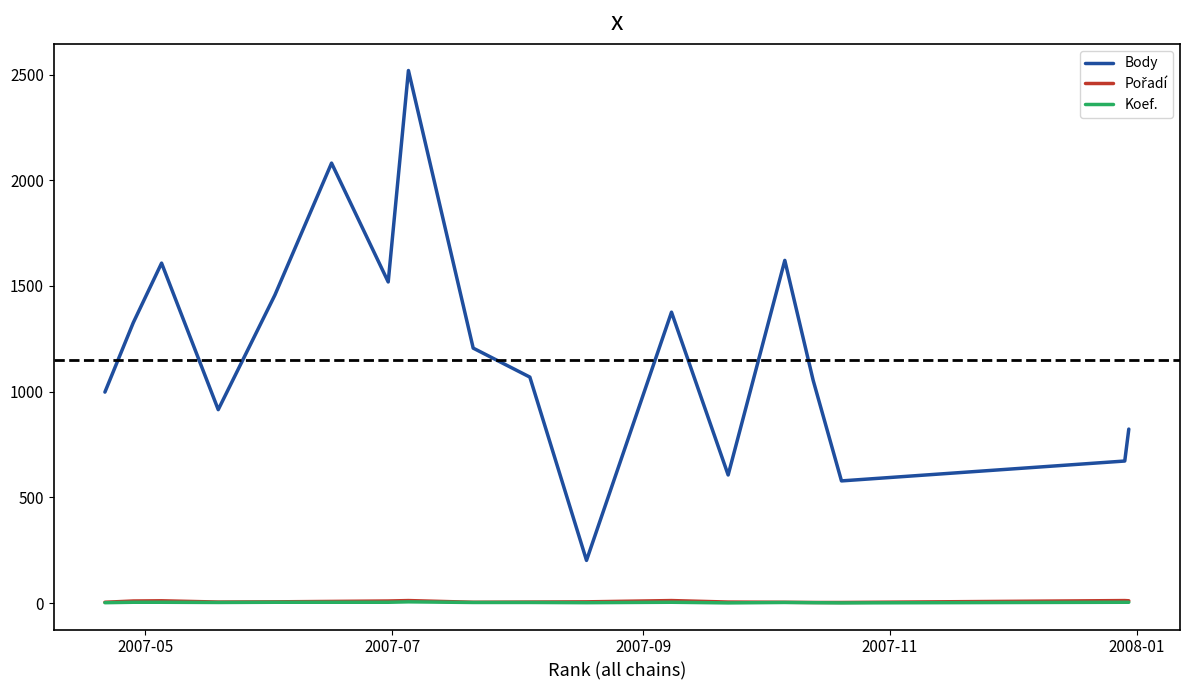

What is the difference between the second highest and minimum values in the Body series?

1879